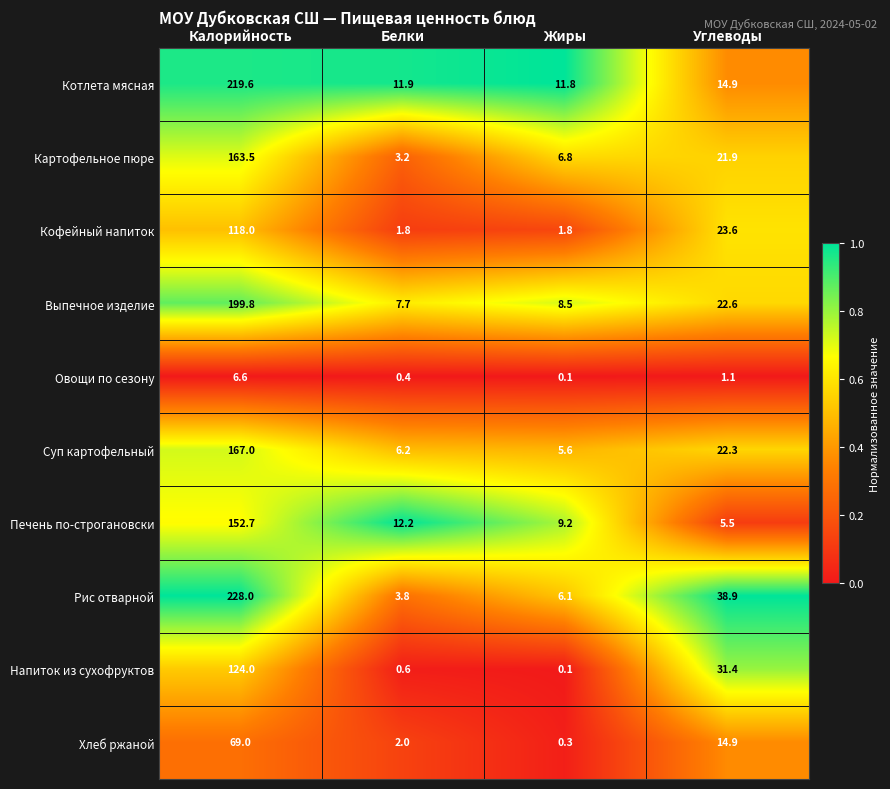

The Напиток из сухофруктов series shows 124.0 at Калорийность. True or false?

True